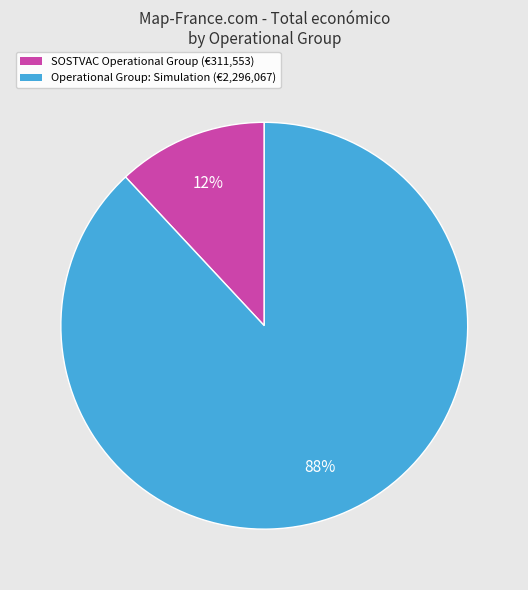

To the nearest percent, what is the combined percentage of SOSTVAC Operational Group and Operational Group: Simulation?

100%